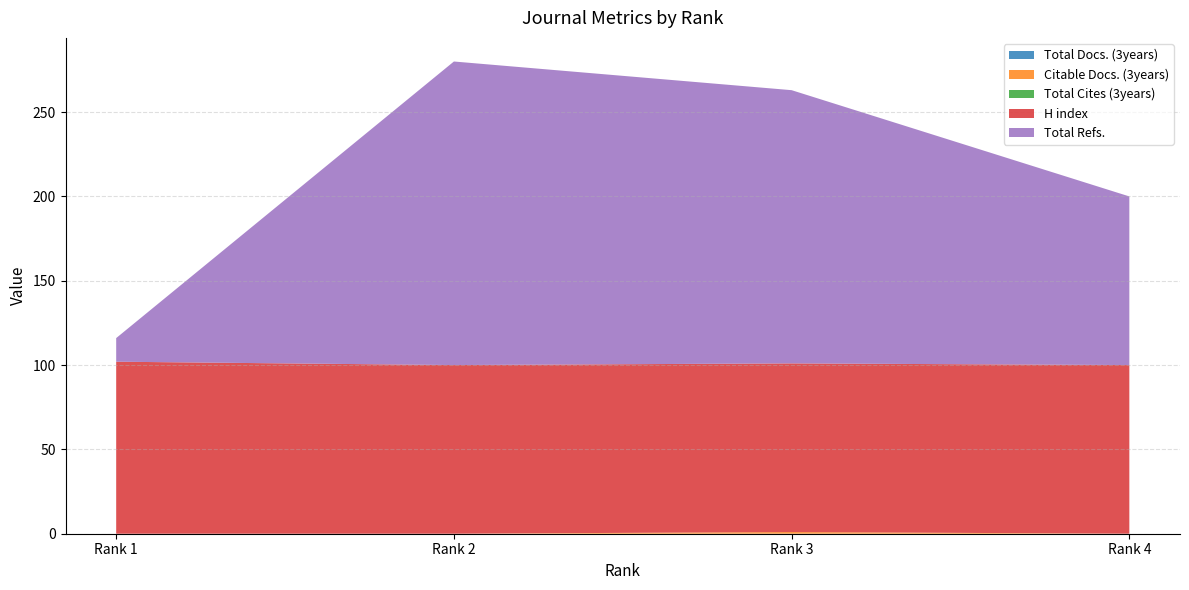

Reading left to right, extract all data points from this chart.

Total Docs. (3years): 0	0	0	0
Citable Docs. (3years): 0	0	1	0
Total Cites (3years): 0	0	0	0
H index: 102	100	100	100
Total Refs.: 14	180	162	100